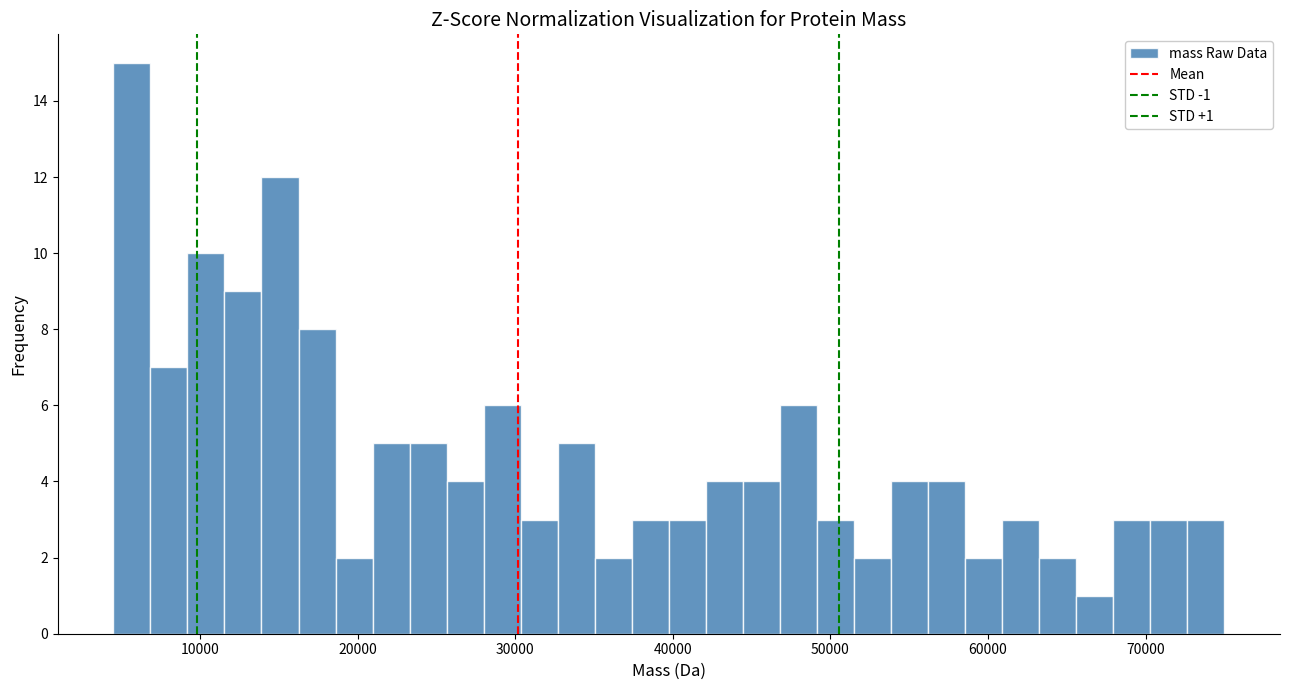

Around what value on the x-axis is the tallest bar? Give the approximate position of its centre, as read against the axis.

6000